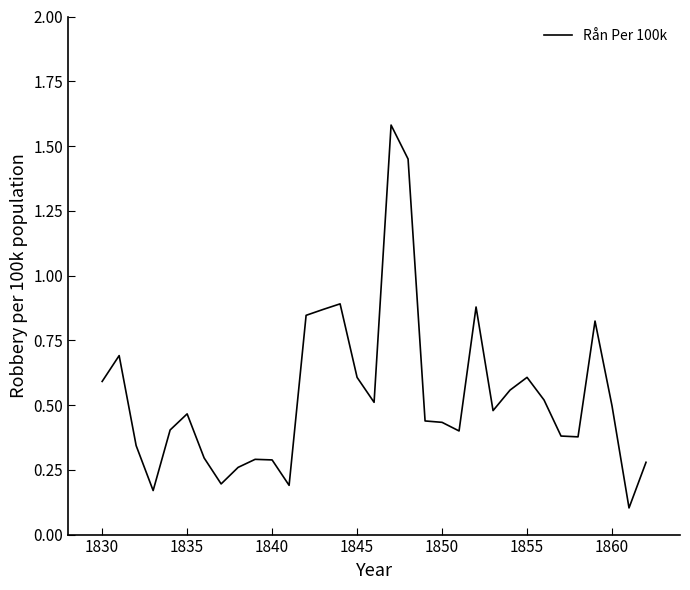

Is this an area chart (filled region under the line)?

No